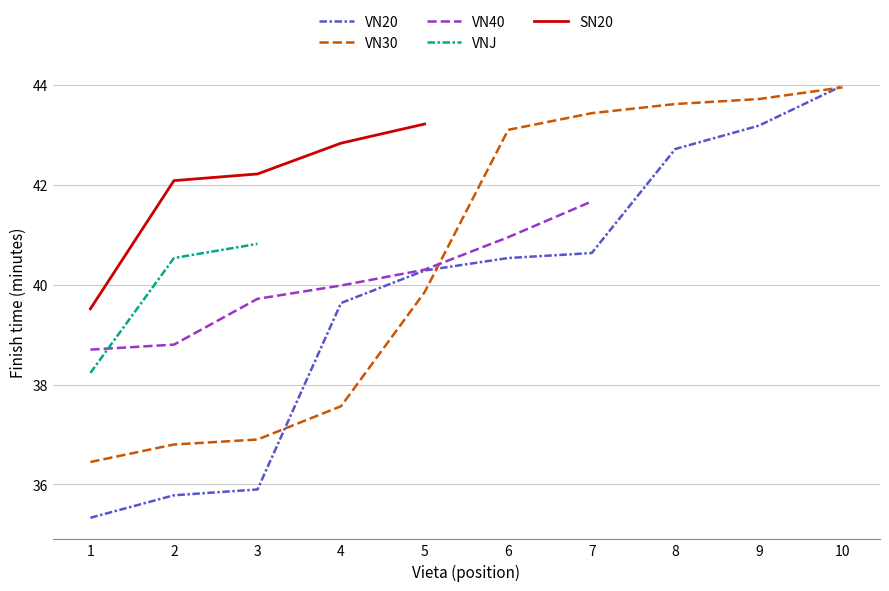

What is the minimum value for VN30?

36.5